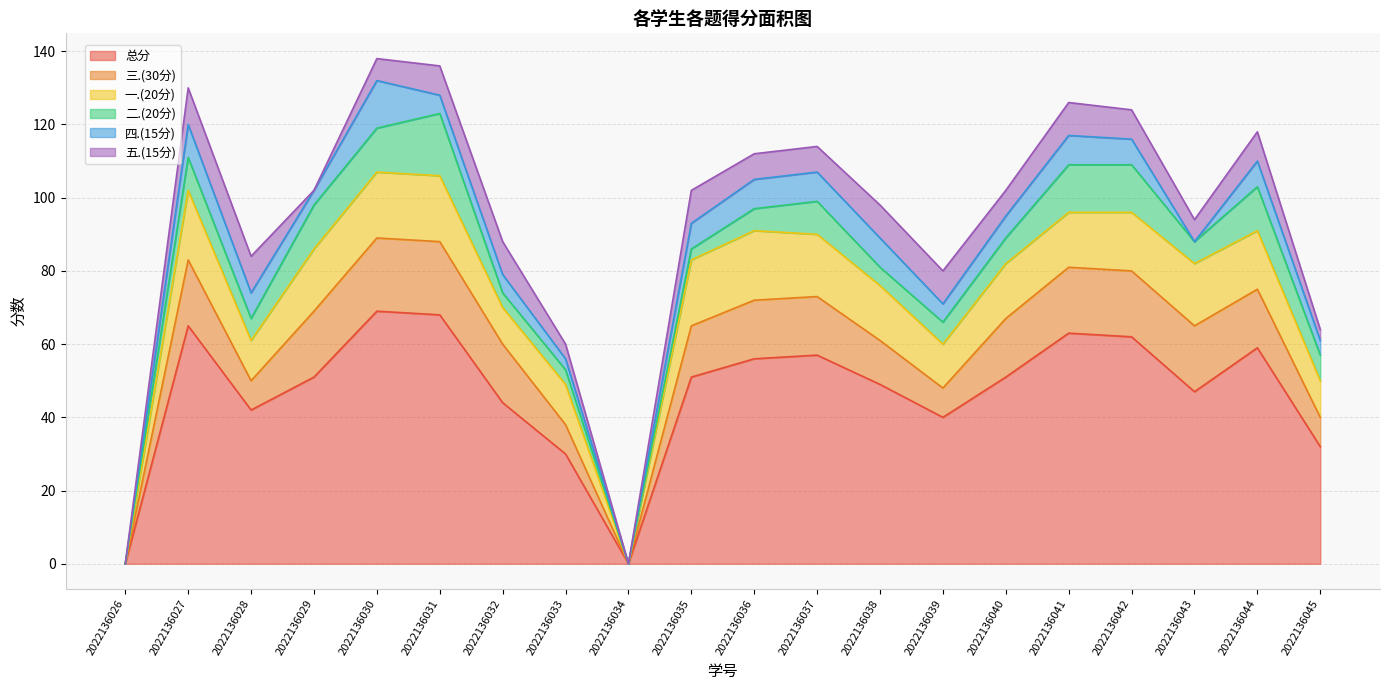

Read the 二.(20分) value at 2022136027.

9